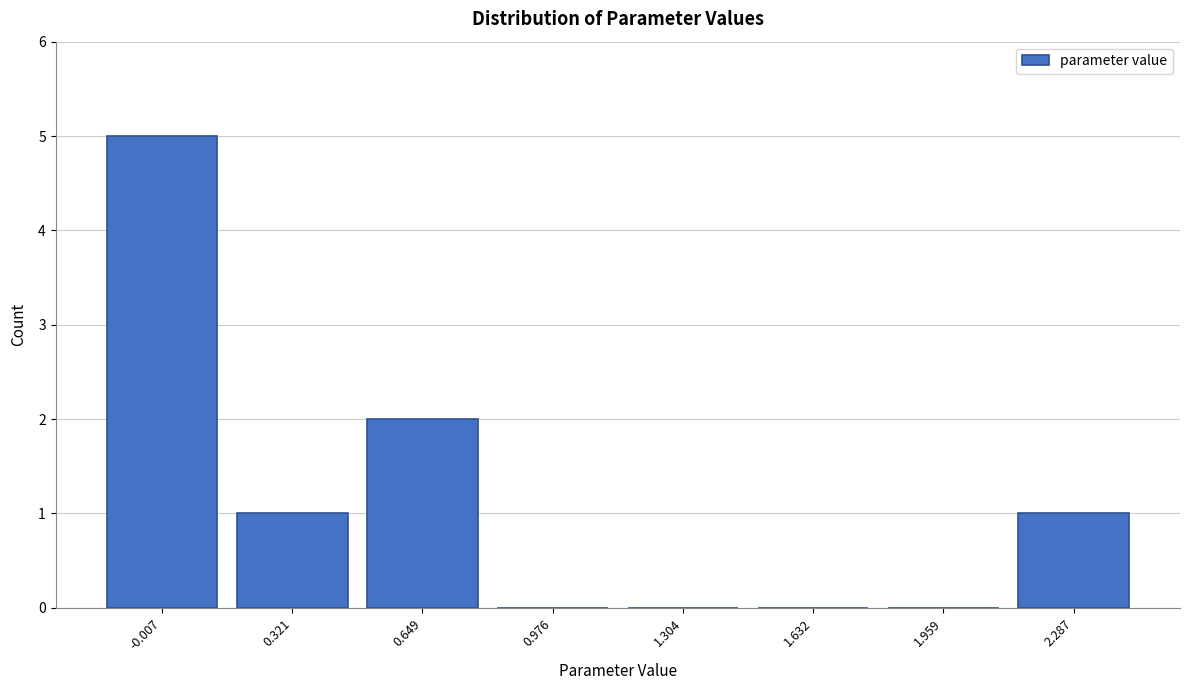

Reading right to left, extract all data points from this chart.

2.287=1	1.959=0	1.632=0	1.304=0	0.976=0	0.649=2	0.321=1	-0.007=5